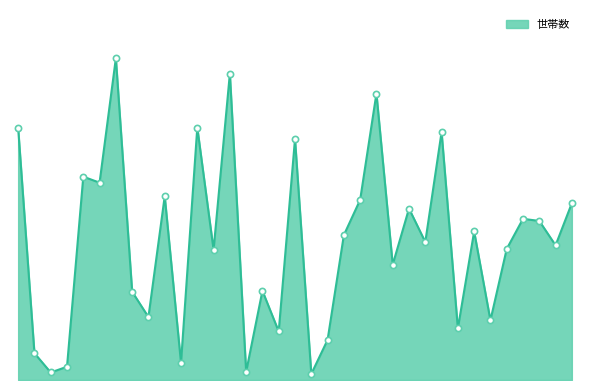

Is this an area chart (filled region under the line)?

Yes